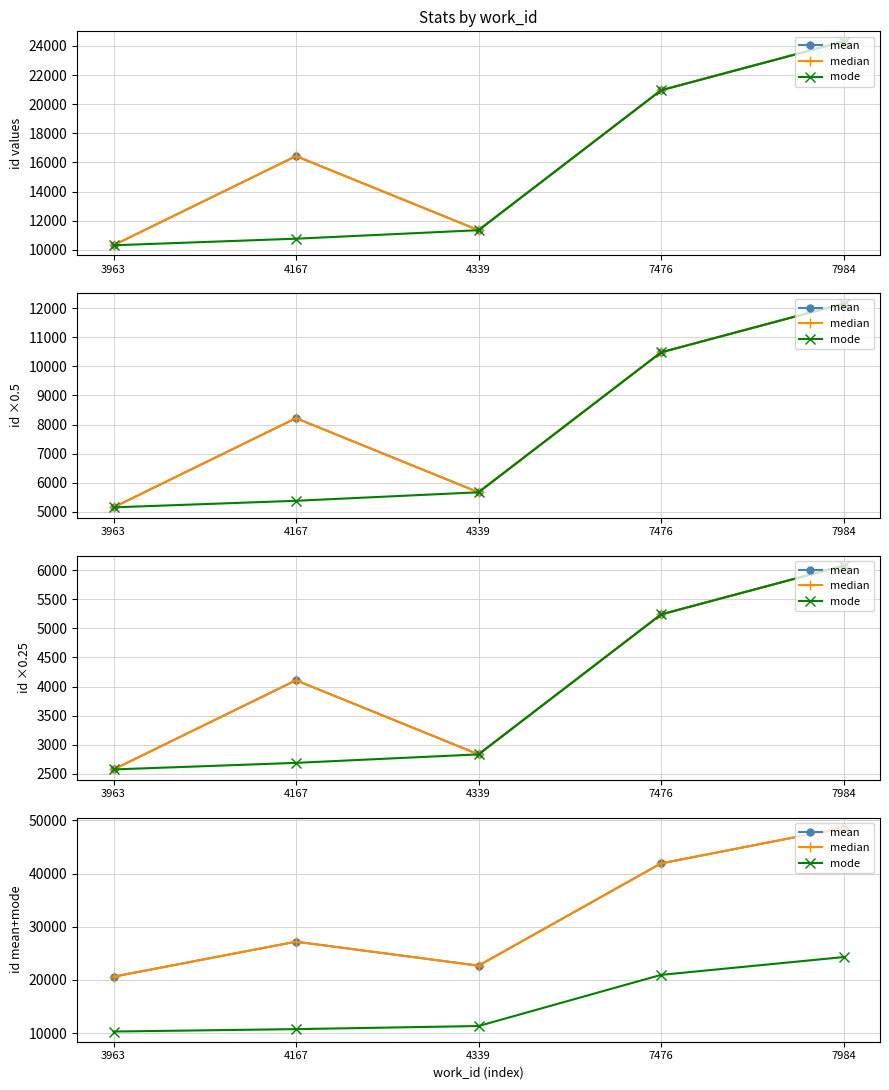

Where is the first local minimum for median?

4339